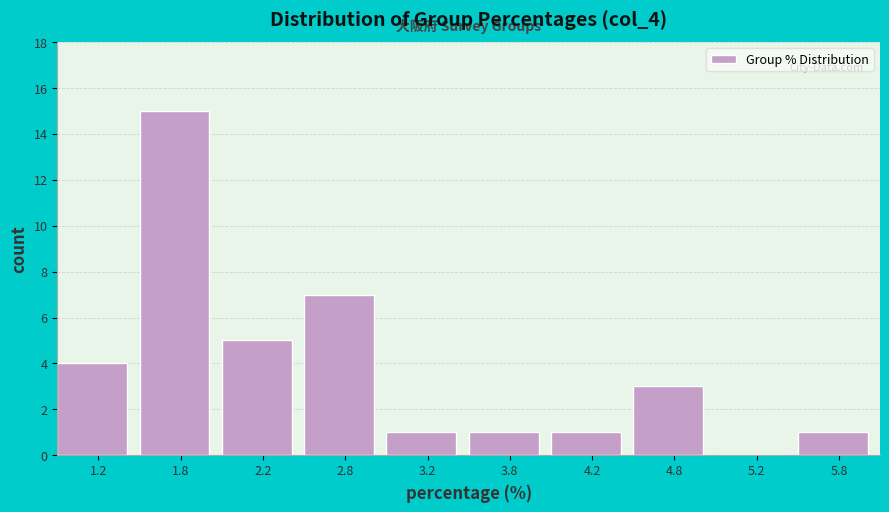

Over which range of the x-axis is the bar tallest?

1.5 to 2.0